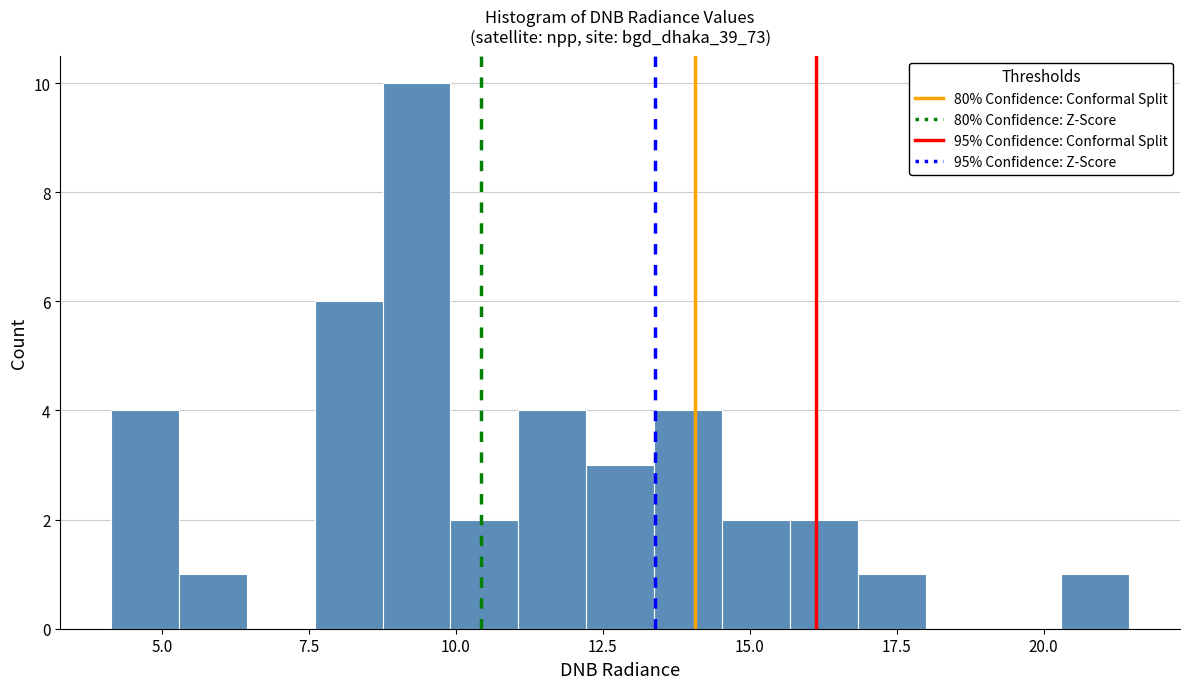

Around what value on the x-axis is the tallest bar? Give the approximate position of its centre, as read against the axis.

9.5